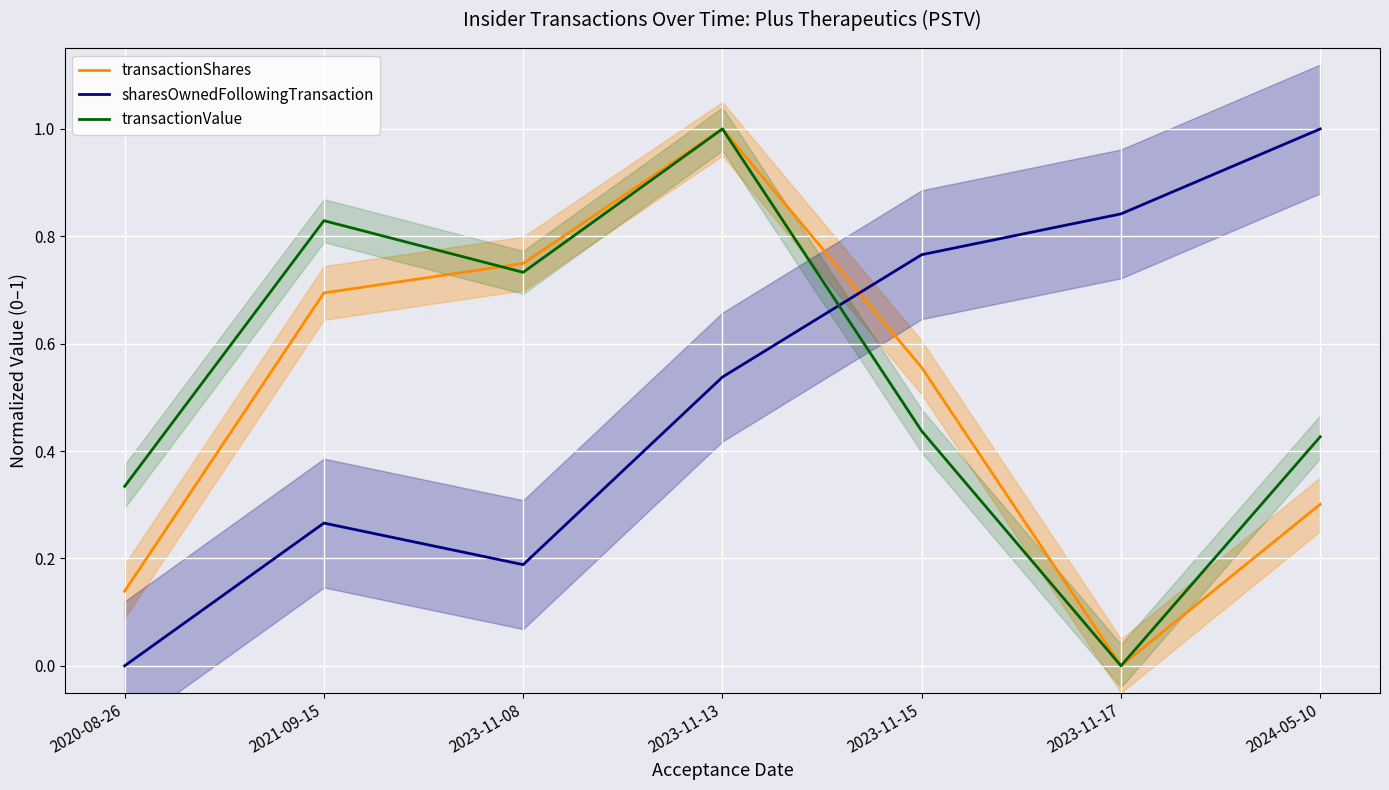

What is the value of the transactionValue point at the 2nd from the left?

0.8